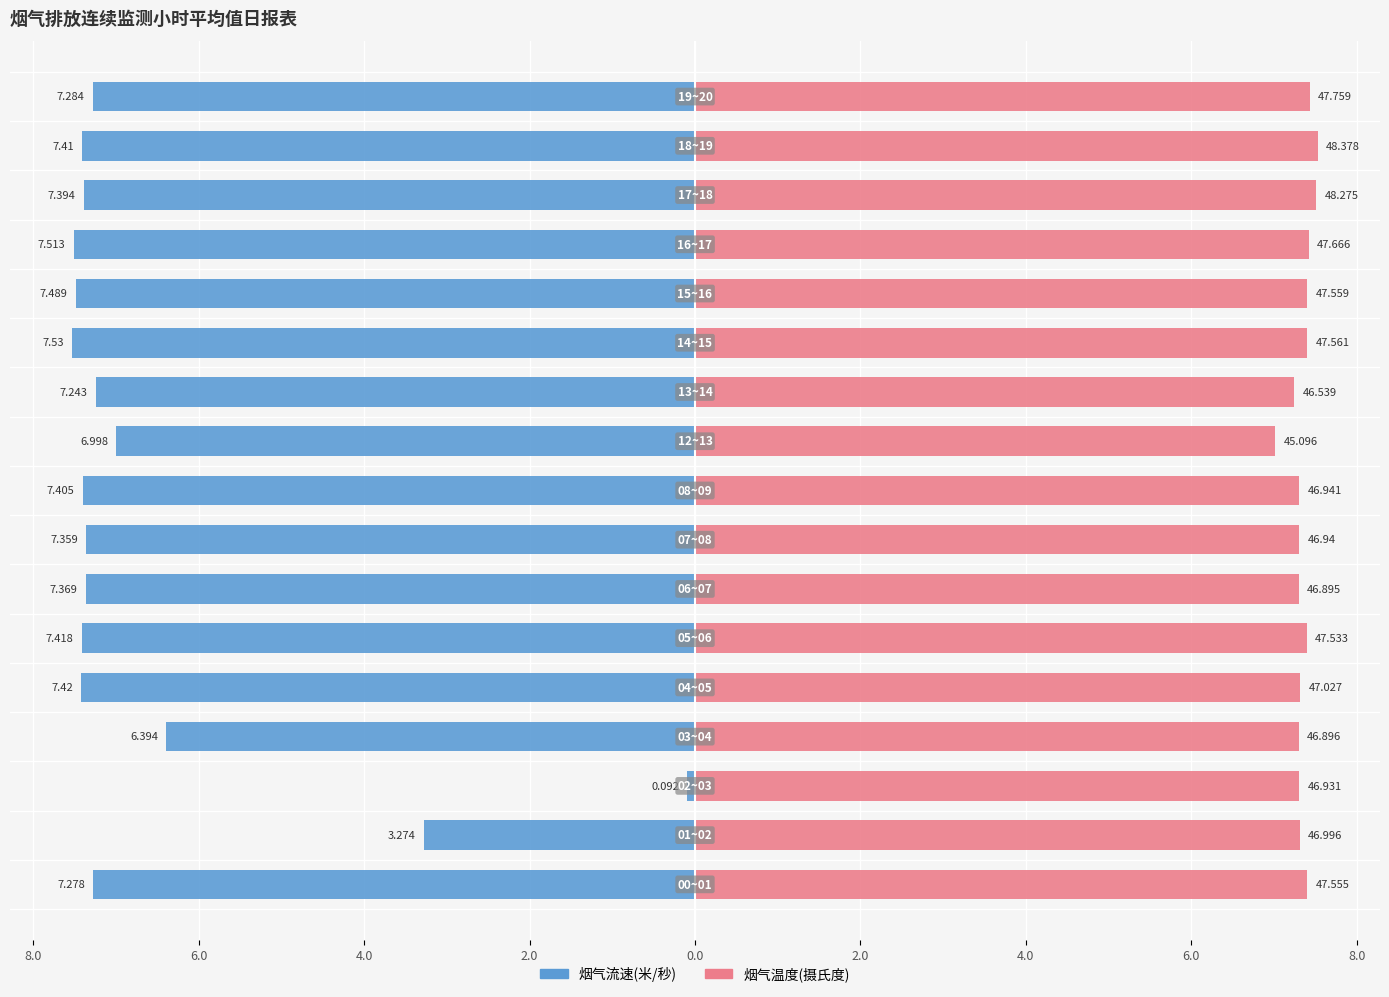

Count the number of categories in the chart.

17